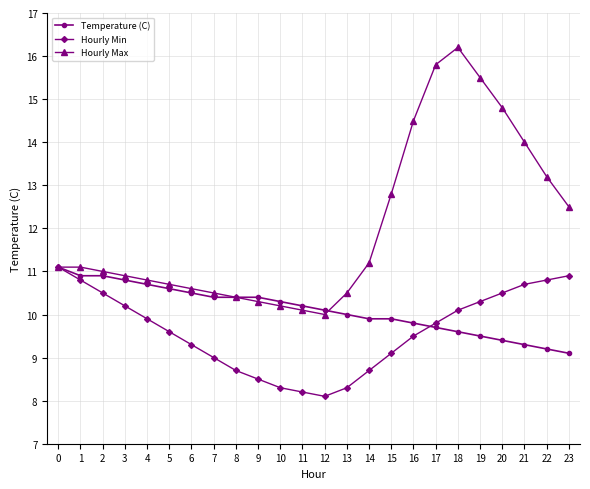

What is the value of the Hourly Min point at the 1st from the left?

11.1